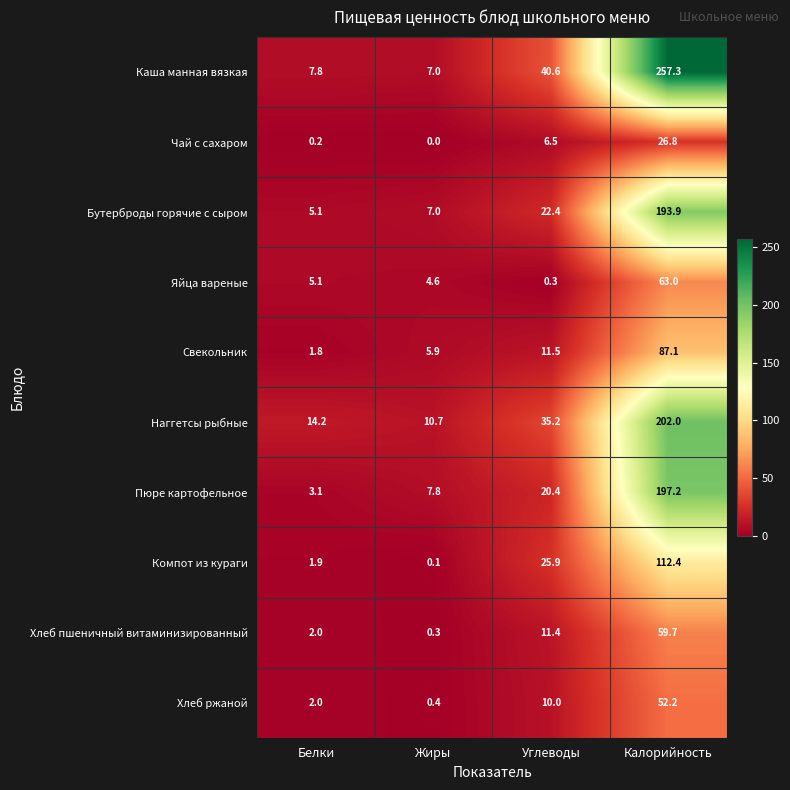

Where is Бутерброды горячие с сыром nearest to the value 99?

Углеводы